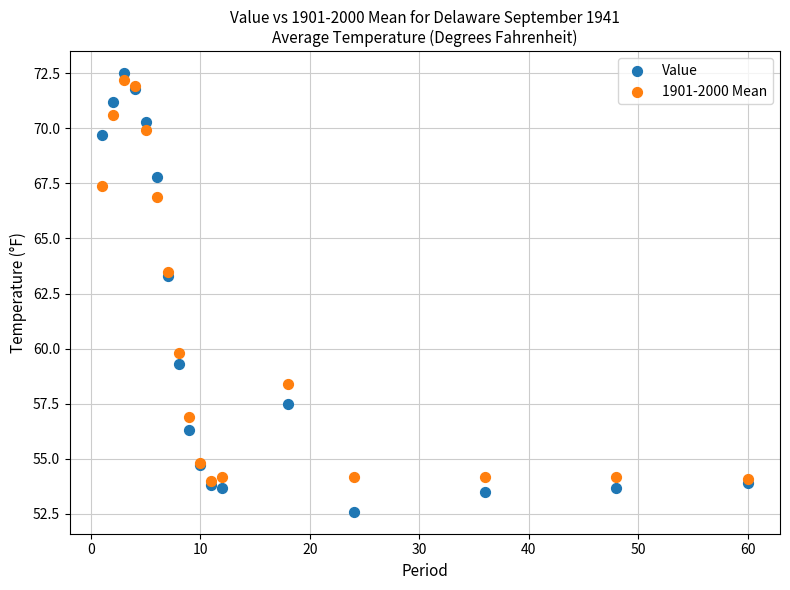

Which series has the widest spread of Y values?

Value